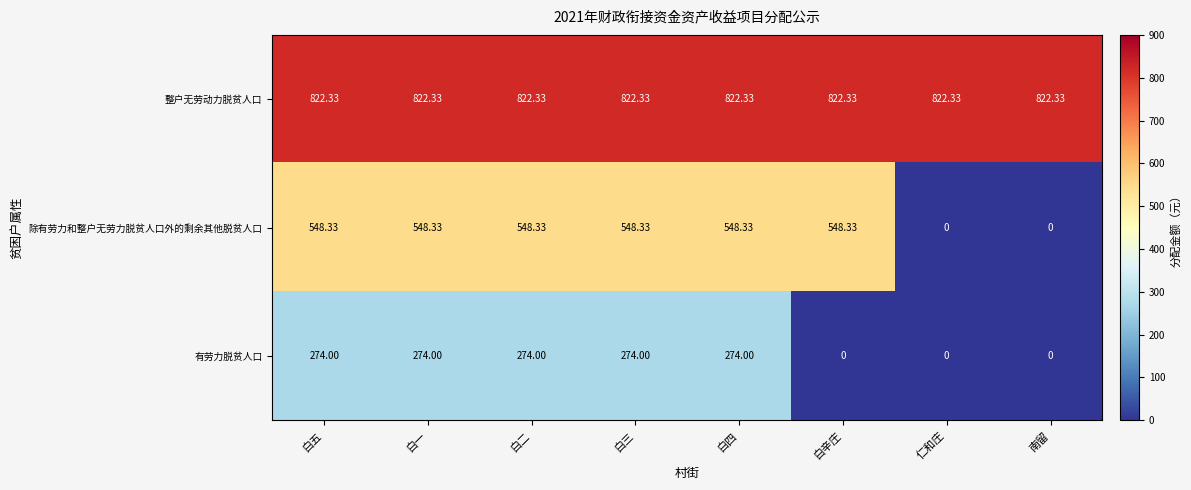

Which series has the widest spread of values?

除有劳力和整户无劳力脱贫人口外的剩余其他脱贫人口